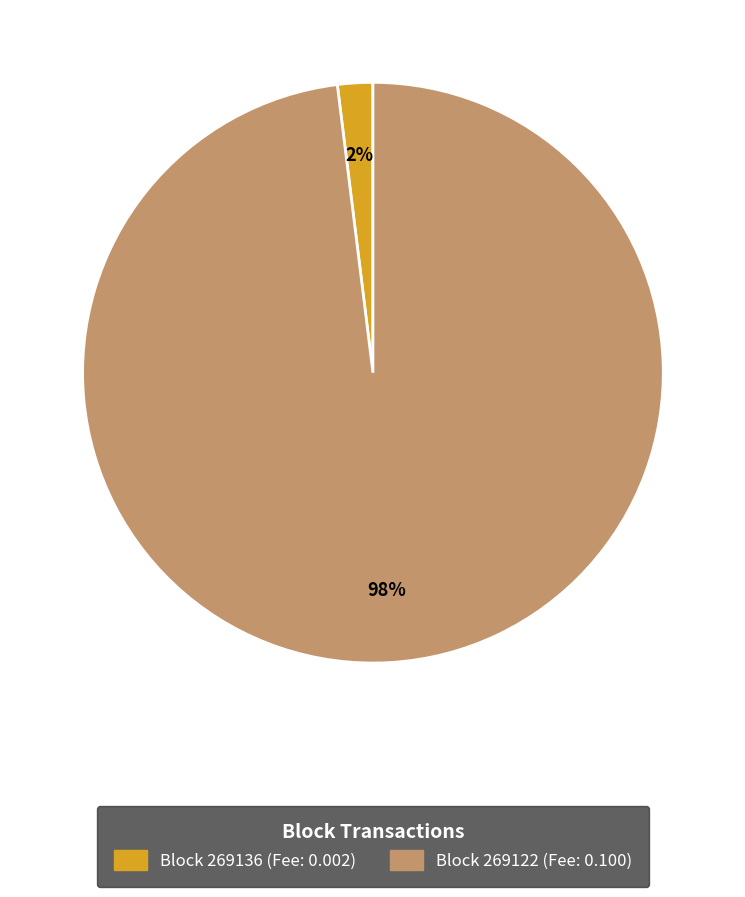

Is there a majority slice in this chart?

Yes